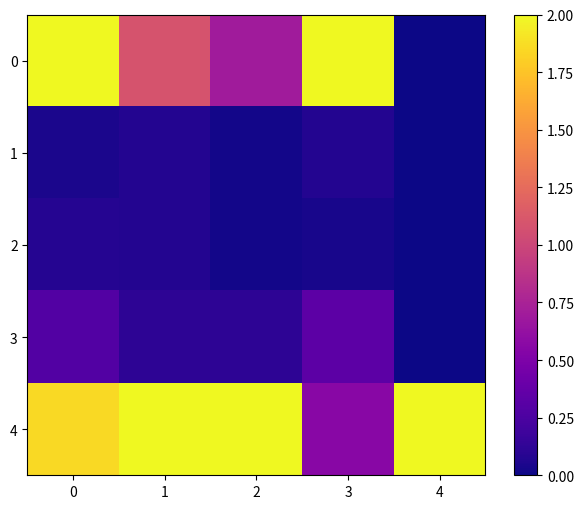

Reading left to right, what are all the values shown in this chart?

0: 0=2.0	1=1.1	2=0.7	3=2.0	4=0.0
1: 0=0.0	1=0.1	2=0.0	3=0.1	4=0.0
2: 0=0.1	1=0.1	2=0.0	3=0.0	4=0.0
3: 0=0.3	1=0.1	2=0.1	3=0.3	4=0.0
4: 0=1.9	1=2.0	2=2.0	3=0.6	4=2.0